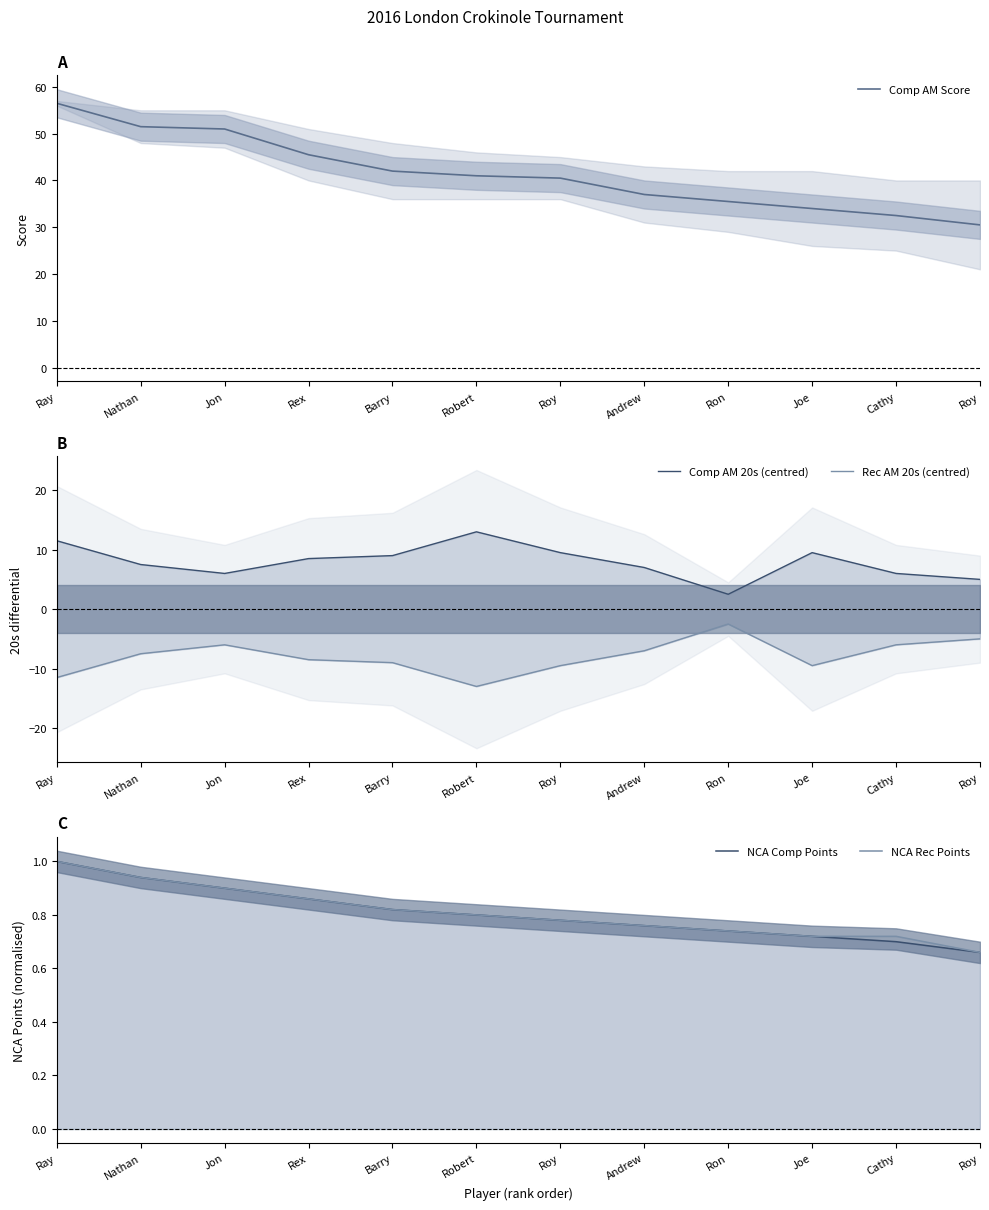

At which label does Comp AM Score first exceed 41?

Ray